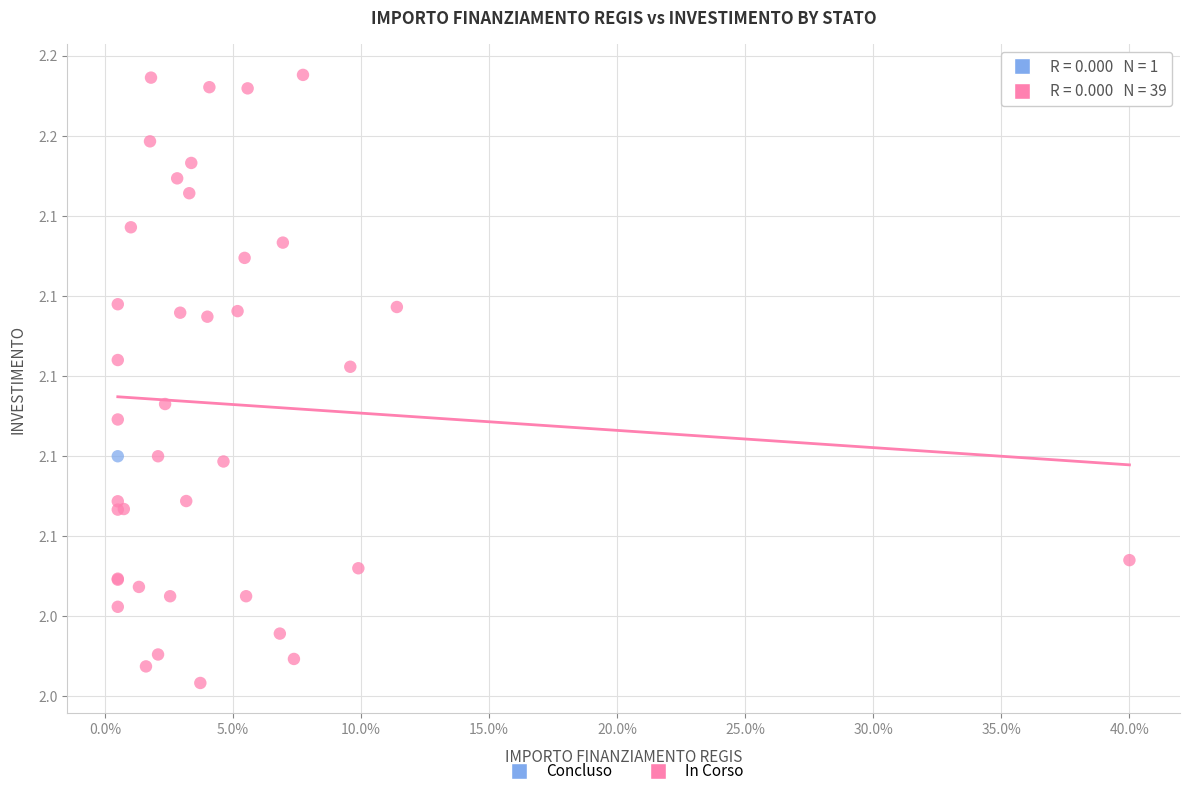

What are all the series names shown in the legend?

Concluso, In Corso